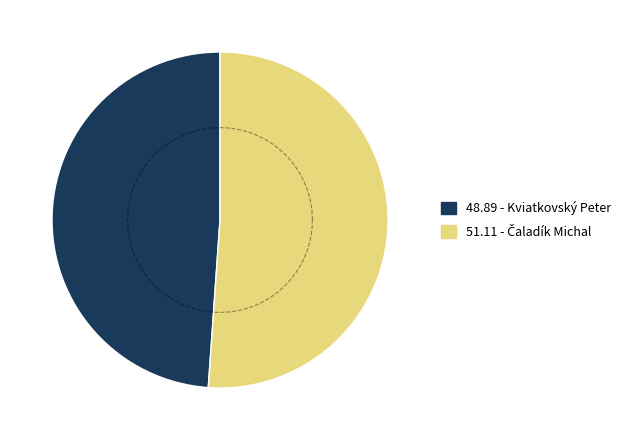

Is it true that Kviatkovský Peter is 37% of the pie?

False